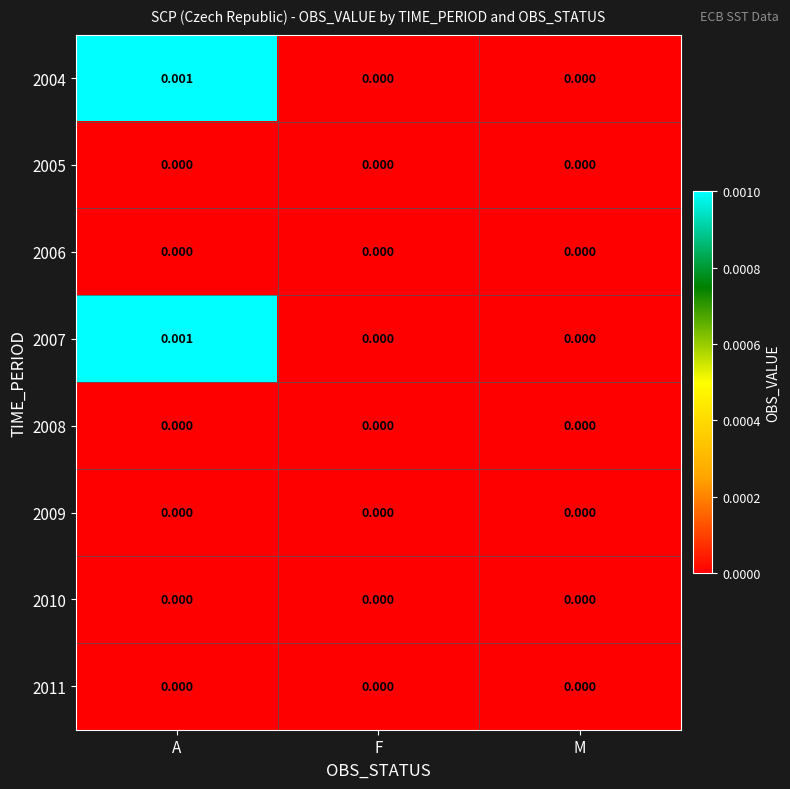

Which category has the highest value in the 2004 series?

A